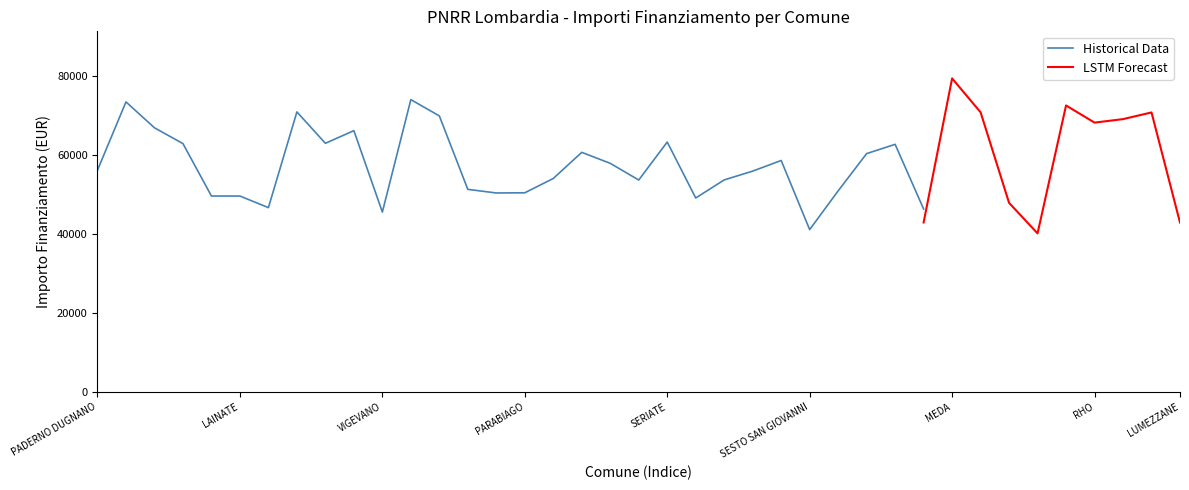

The Historical Data series shows 45583.5 at VIGEVANO. True or false?

True